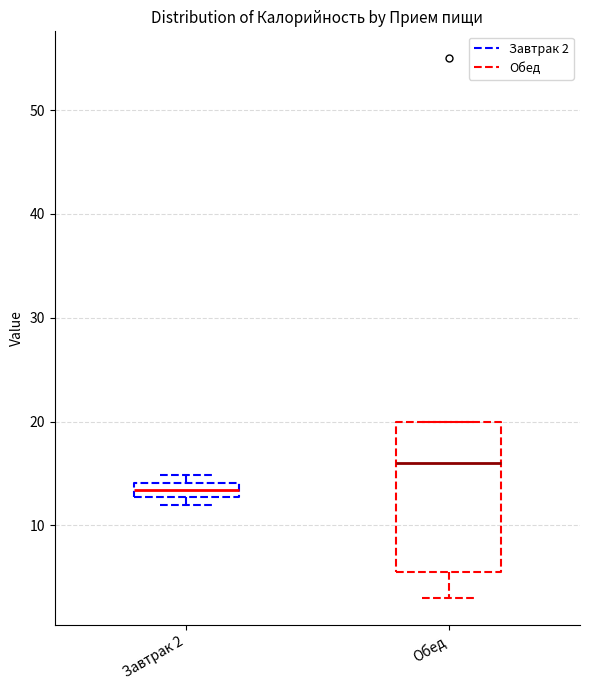

Which box has the lowest median line?

Завтрак 2